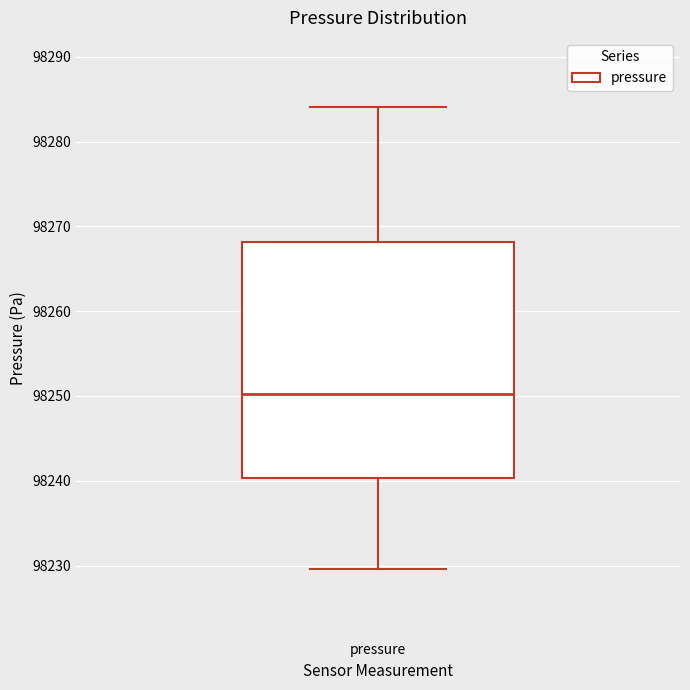

Read this box plot against the y-axis: the position of the median line, the range covered by the box, and the ends of both whiskers. The values are not printed on the chart, so give them approximately, as read against the axis.

median 98250, box 98240 to 98268, whiskers 98230 to 98284